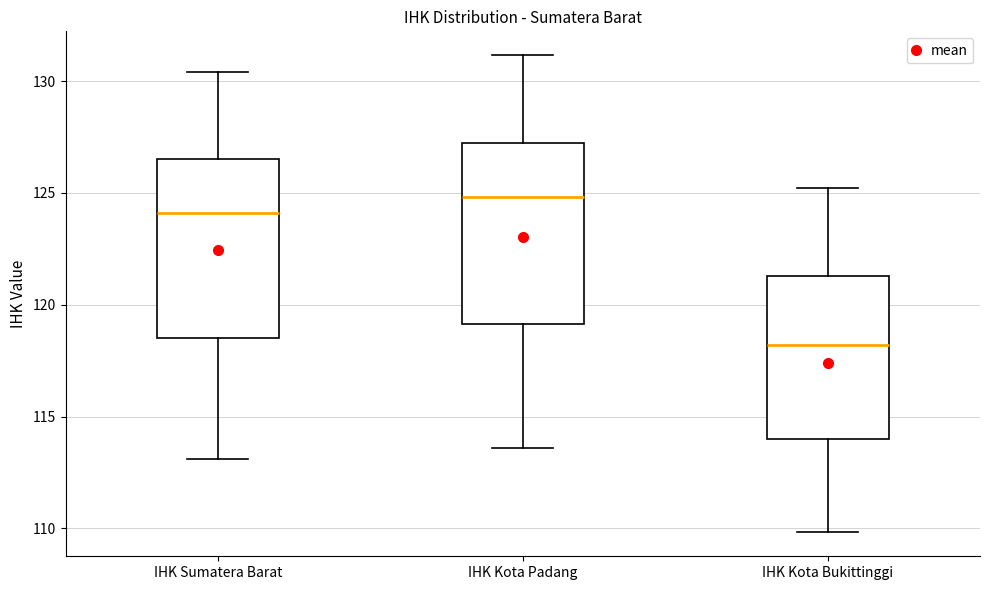

Which box's median line is the lowest?

IHK Kota Bukittinggi